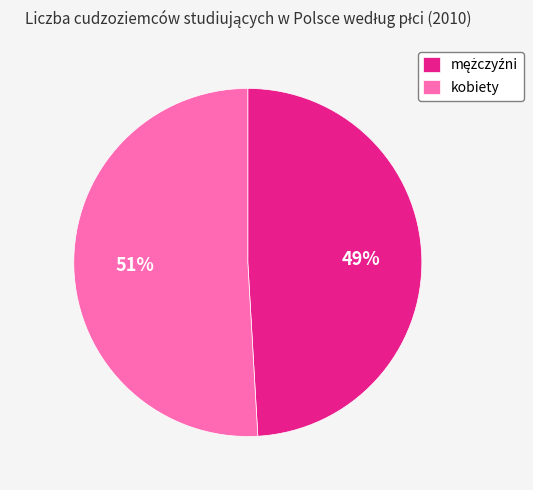

True or false: kobiety accounts for 51% of the total.

True